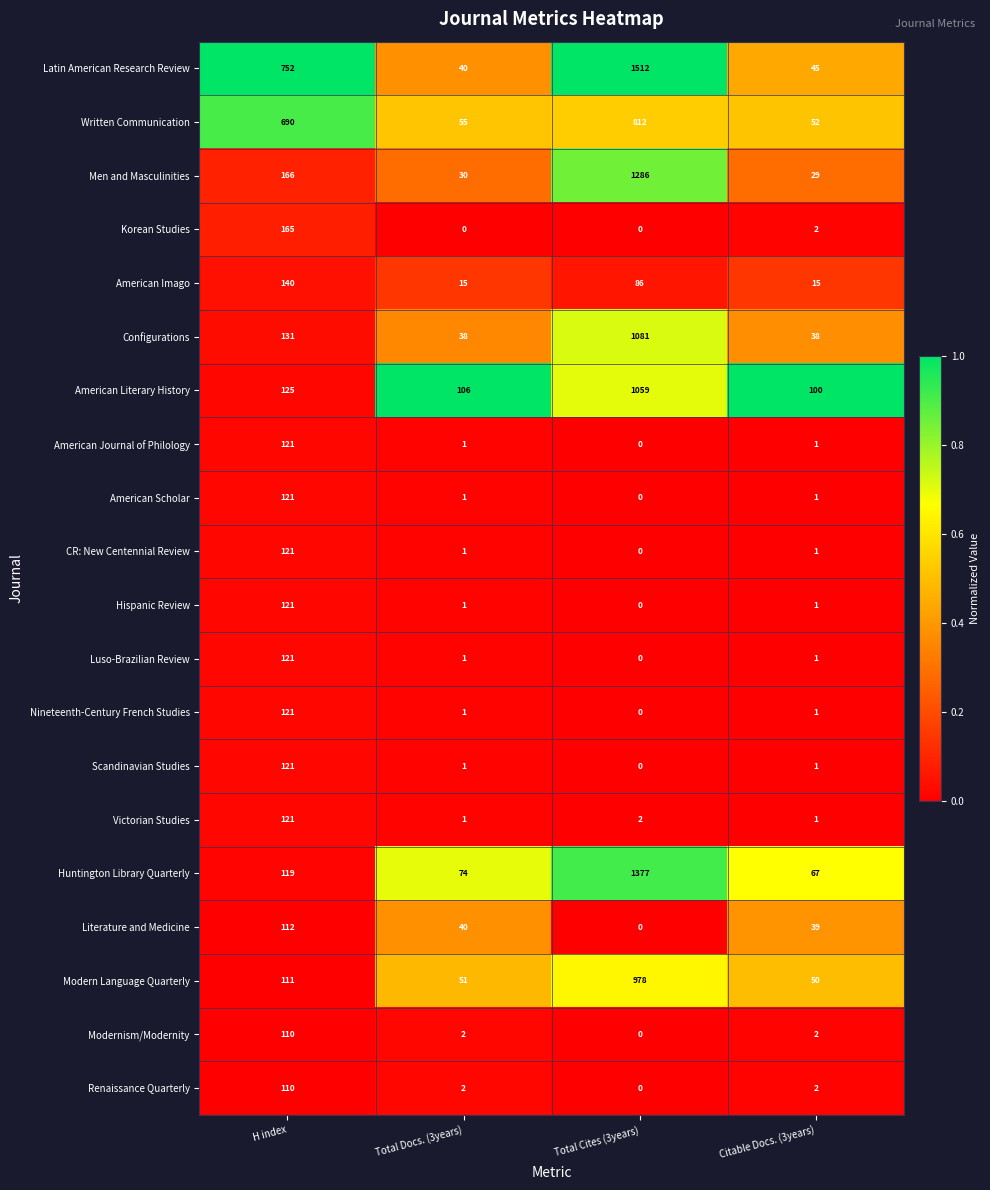

How many categories are shown in the chart?

4